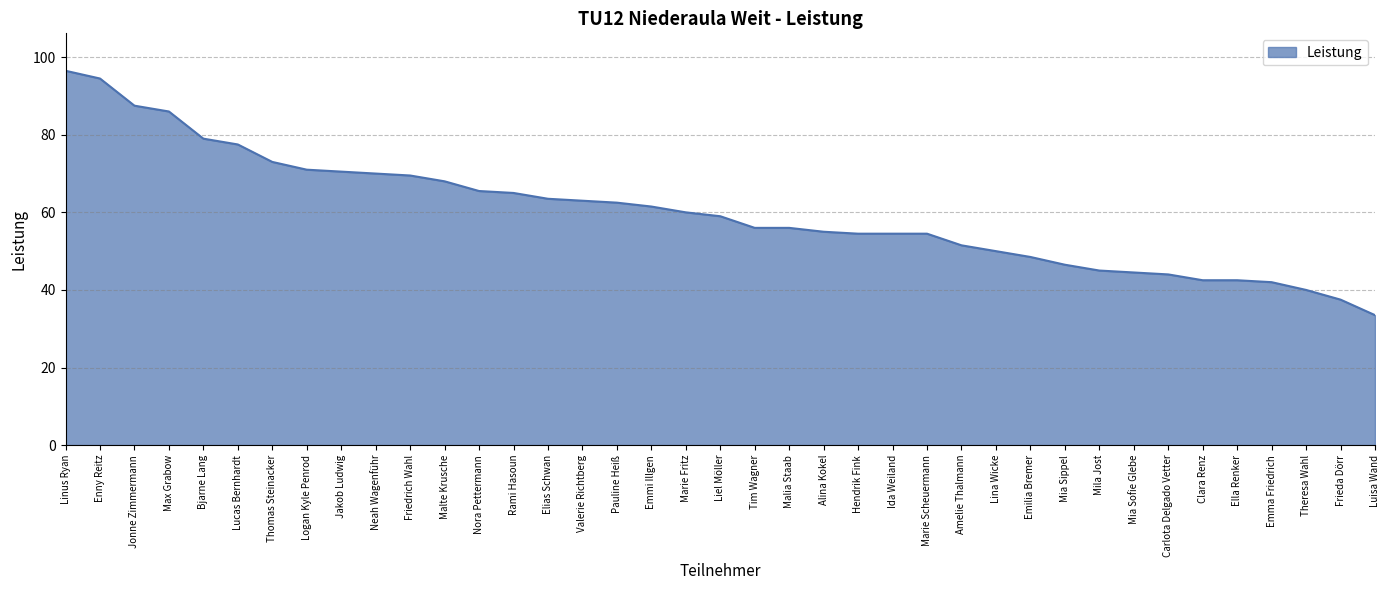

What is the smallest value displayed?

33.5